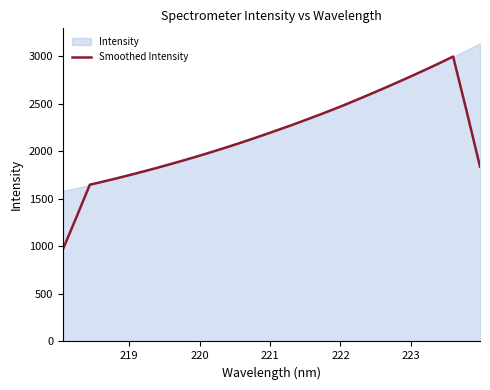

What is the sum of all values?

69341.3